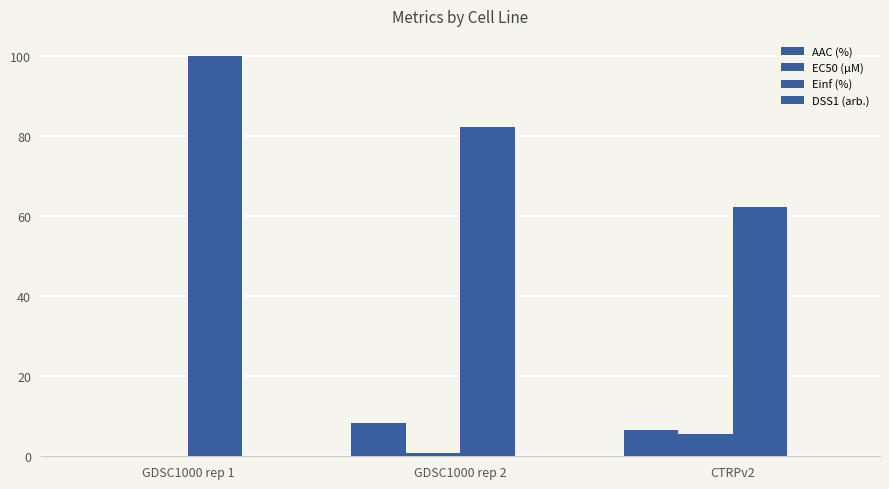

How many groups of bars are there?

3